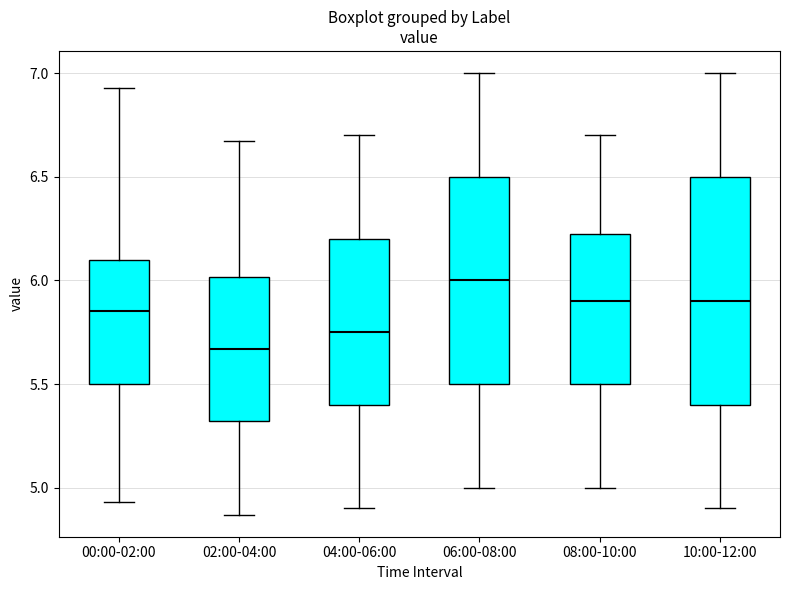

Reading left to right, transcribe this box plot: for each box, give where its median line is, the range the box spans, and where its two whiskers end, as read against the y-axis. The values are not printed on the chart, so give them approximately, as read against the axis.

00:00-02:00: median 5.85, box 5.50 to 6.10, whiskers 4.95 to 6.95
02:00-04:00: median 5.65, box 5.30 to 6.00, whiskers 4.85 to 6.65
04:00-06:00: median 5.75, box 5.40 to 6.20, whiskers 4.90 to 6.70
06:00-08:00: median 6.00, box 5.50 to 6.50, whiskers 5.00 to 7.00
08:00-10:00: median 5.90, box 5.50 to 6.25, whiskers 5.00 to 6.70
10:00-12:00: median 5.90, box 5.40 to 6.50, whiskers 4.90 to 7.00